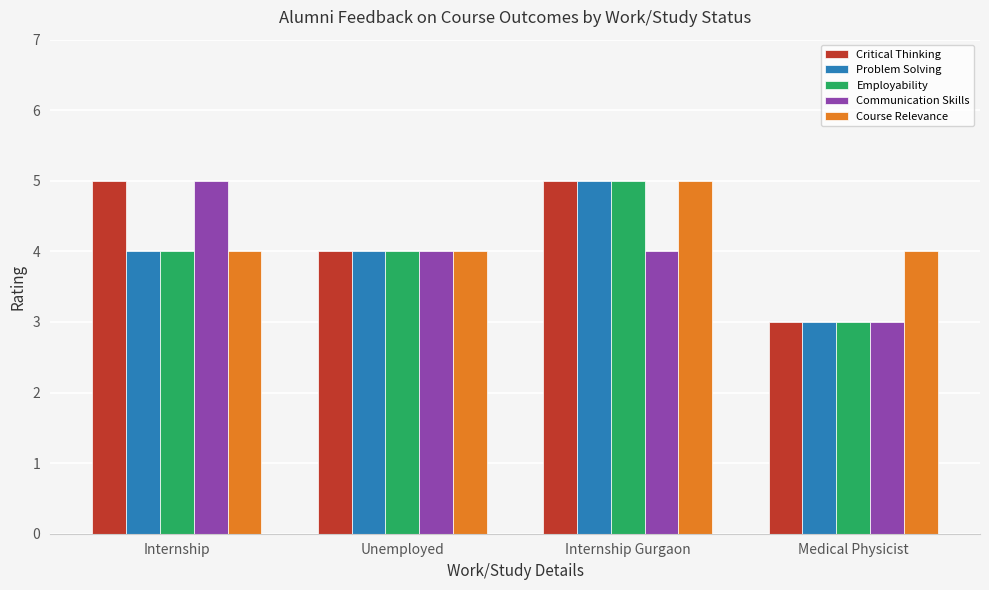

The Employability series shows 4 at Unemployed. True or false?

True